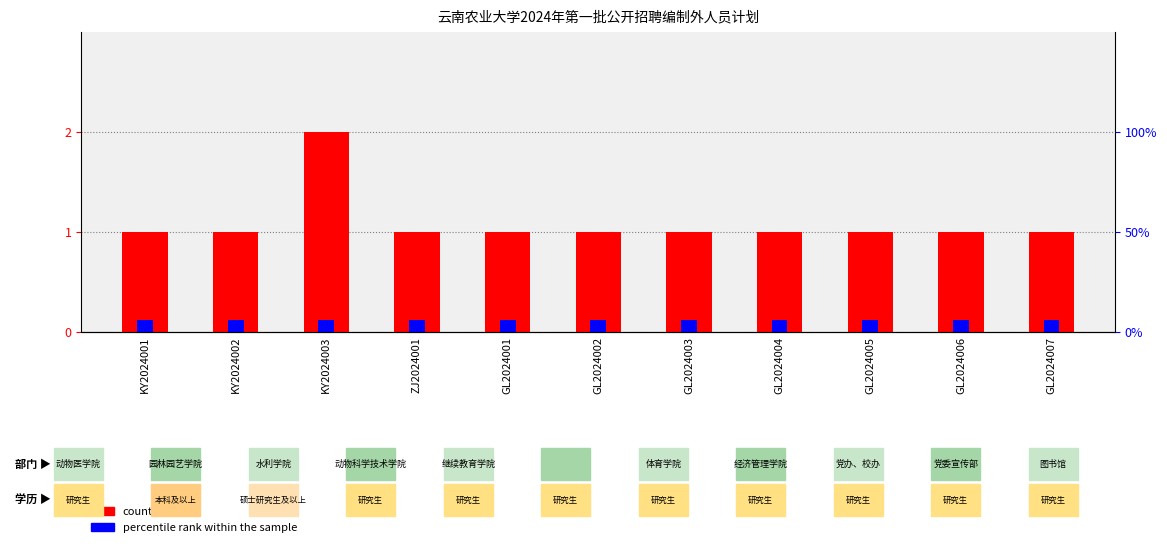

What position from the right is GL2024001?

7